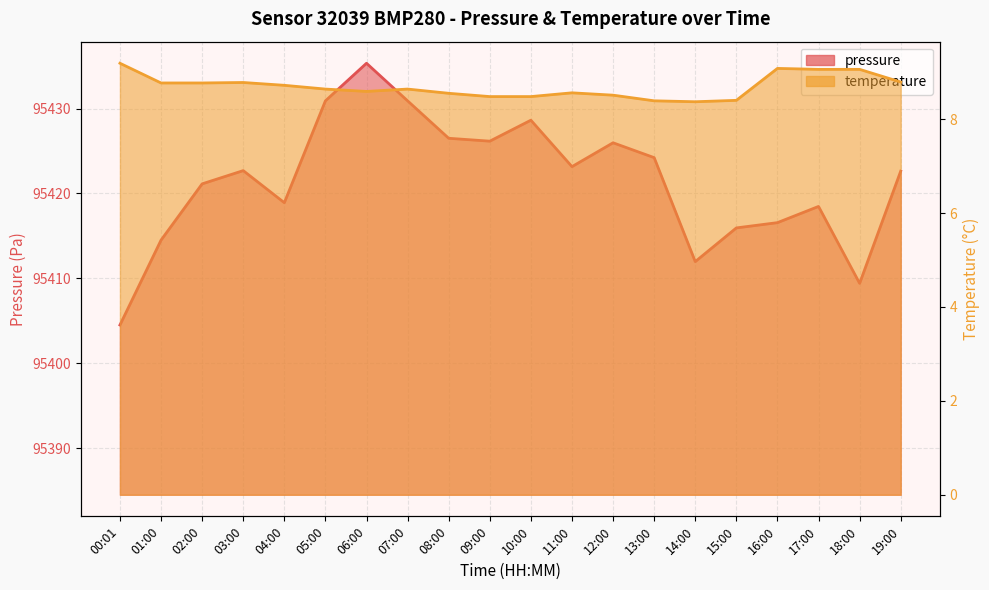

At which category is the sum across all series the highest?

06:00